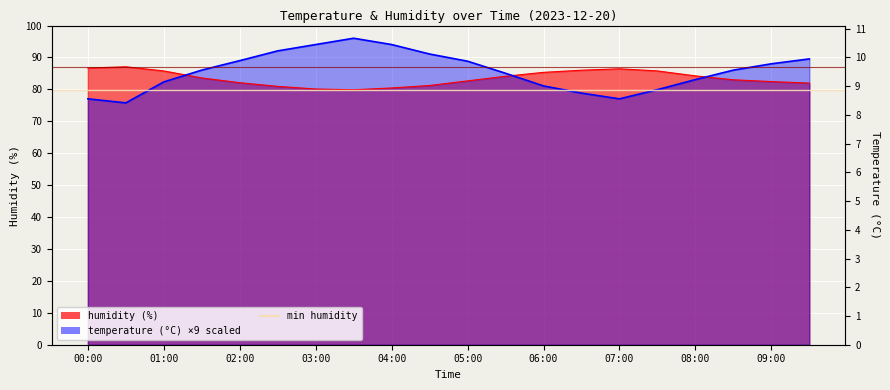

Reading left to right, transcribe all the data shown in this chart.

humidity: 86.7	87.1	85.8	83.6	82.1	81.0	80.1	79.9	80.5	81.2	82.7	84.1	85.3	86.0	86.5	85.8	84.2	83.0	82.5	82.0
temperature: 77.0	75.8	82.4	86.0	89.0	92.1	94.0	96.0	94.0	91.1	88.8	85.0	81.1	78.8	77.0	79.9	83.1	86.0	88.0	89.5